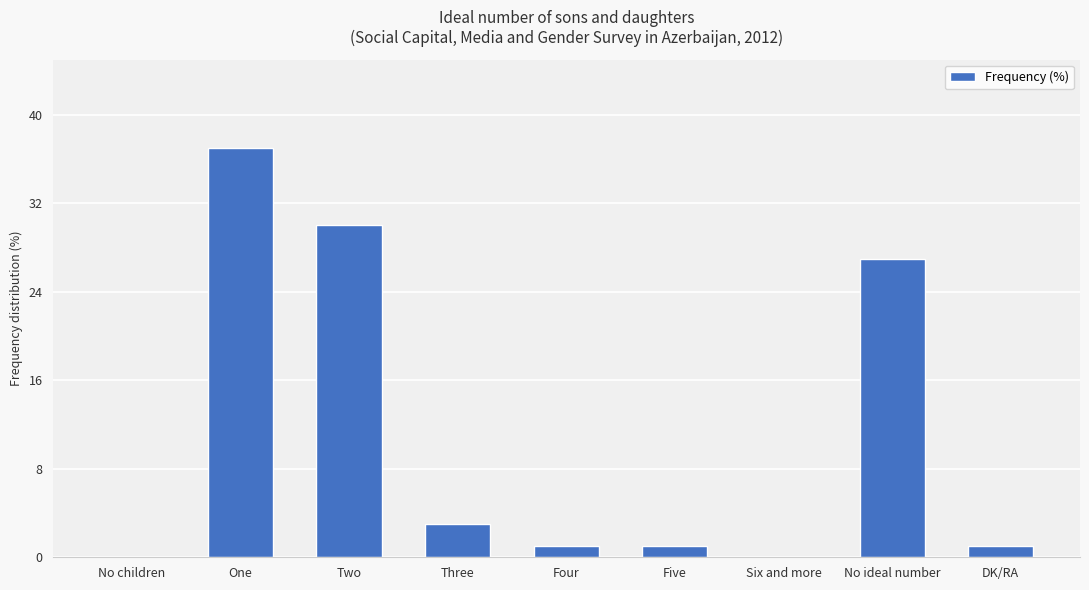

Is it true that the value at No children is 22?

False